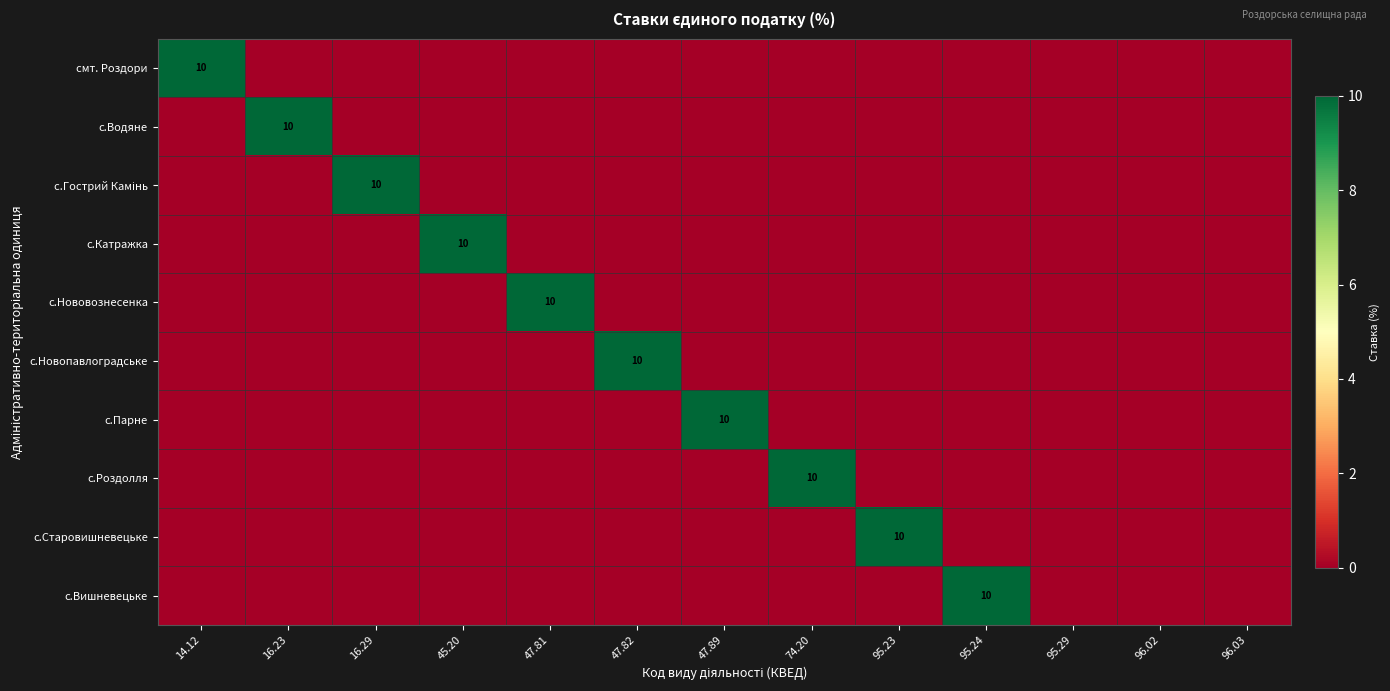

At which category is the sum across all series the highest?

14.12